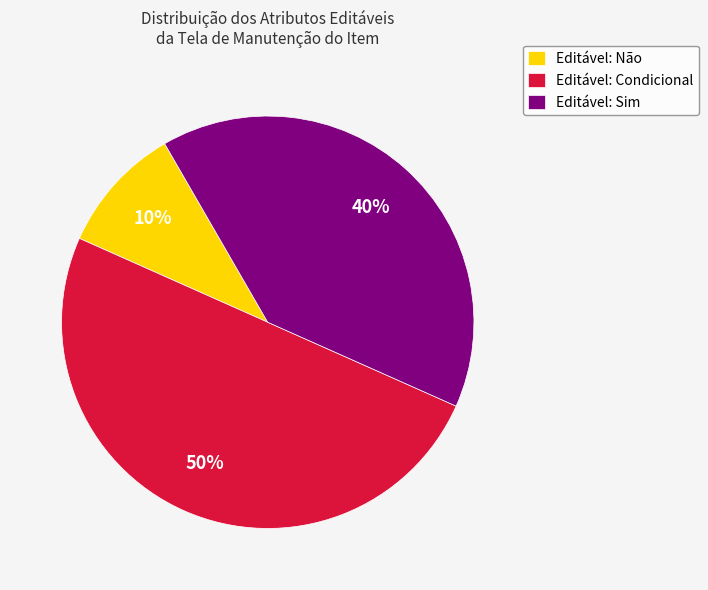

The Editável: Não slice represents 10% of the pie. True or false?

True